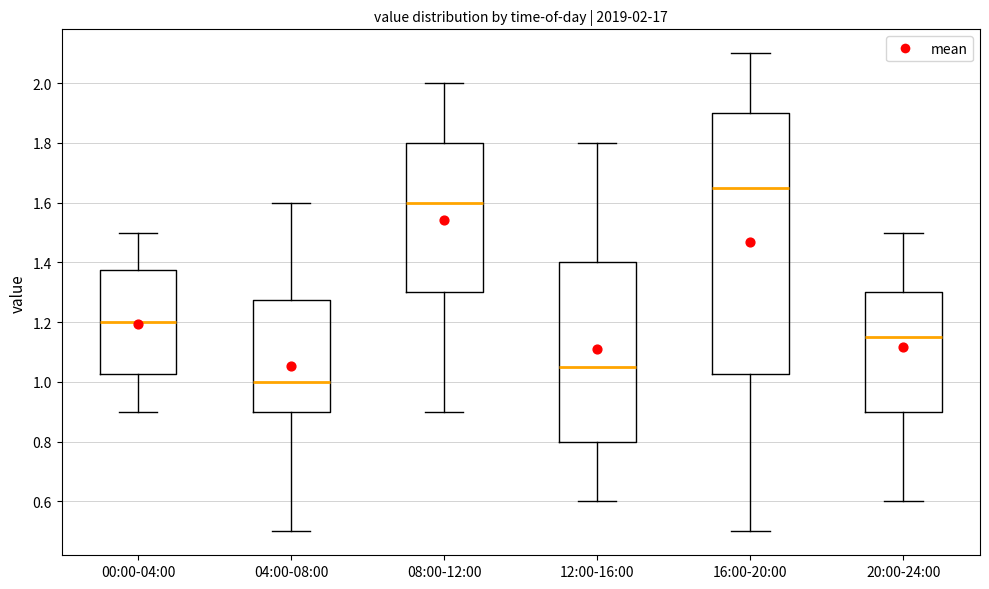

Which box's median line is the lowest?

04:00-08:00